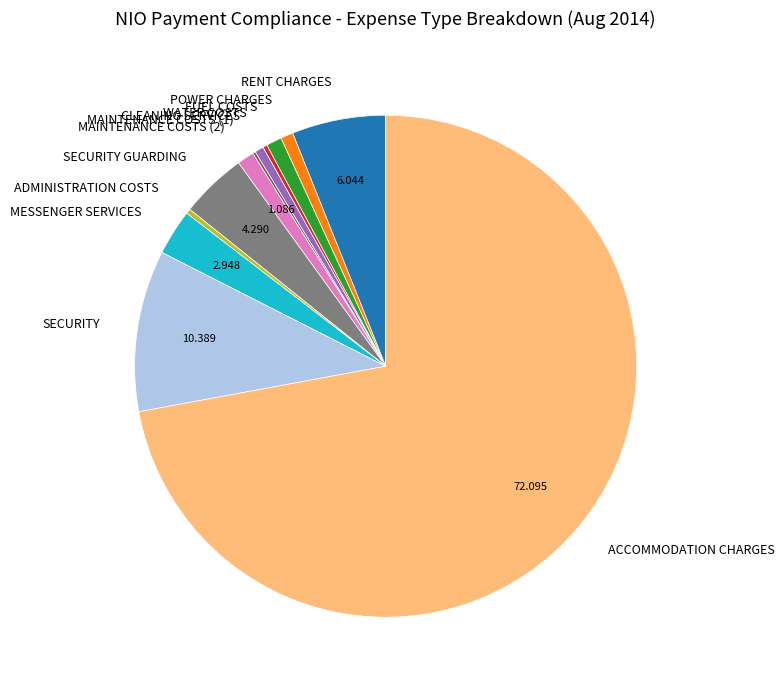

Do RENT CHARGES and MAINTENANCE COSTS (2) together represent more than half of the pie?

No